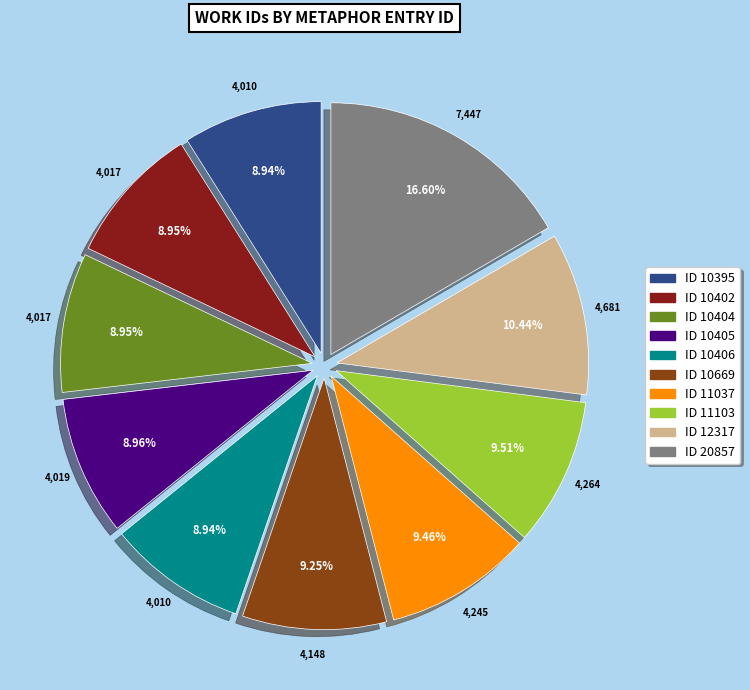

Is there a majority slice in this chart?

No